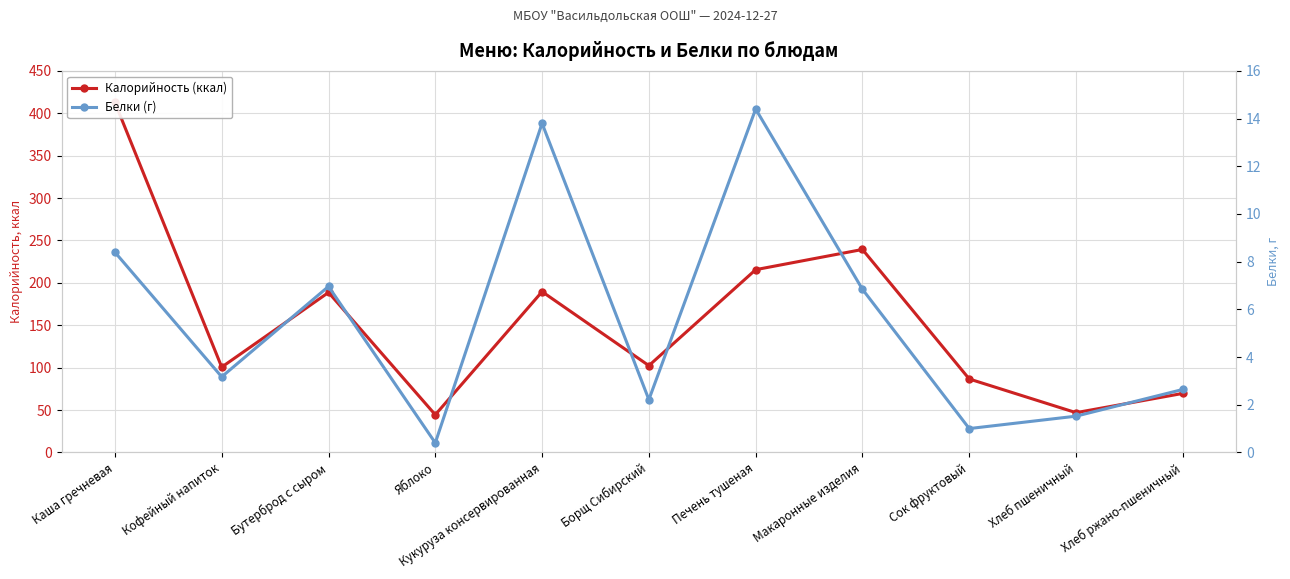

What is the label of the 7th point from the right?

Кукуруза консервированная